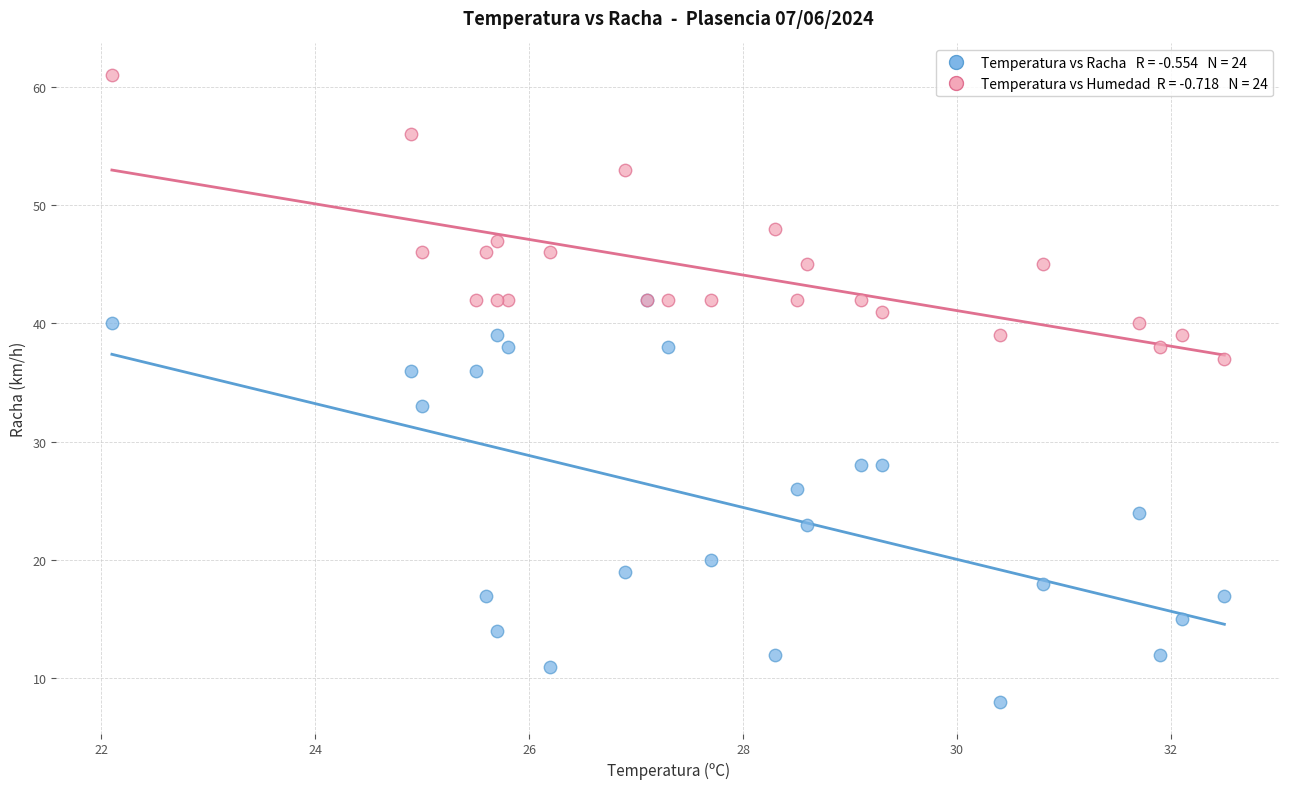

Across all series, what Y value is closest to 34?

33